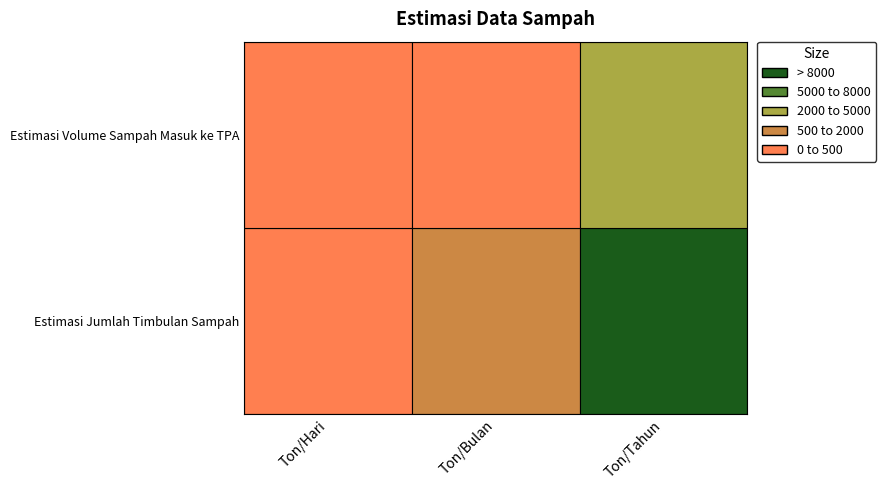

The Estimasi Volume Sampah Masuk ke TPA series shows 1.5 at Ton/Hari. True or false?

True